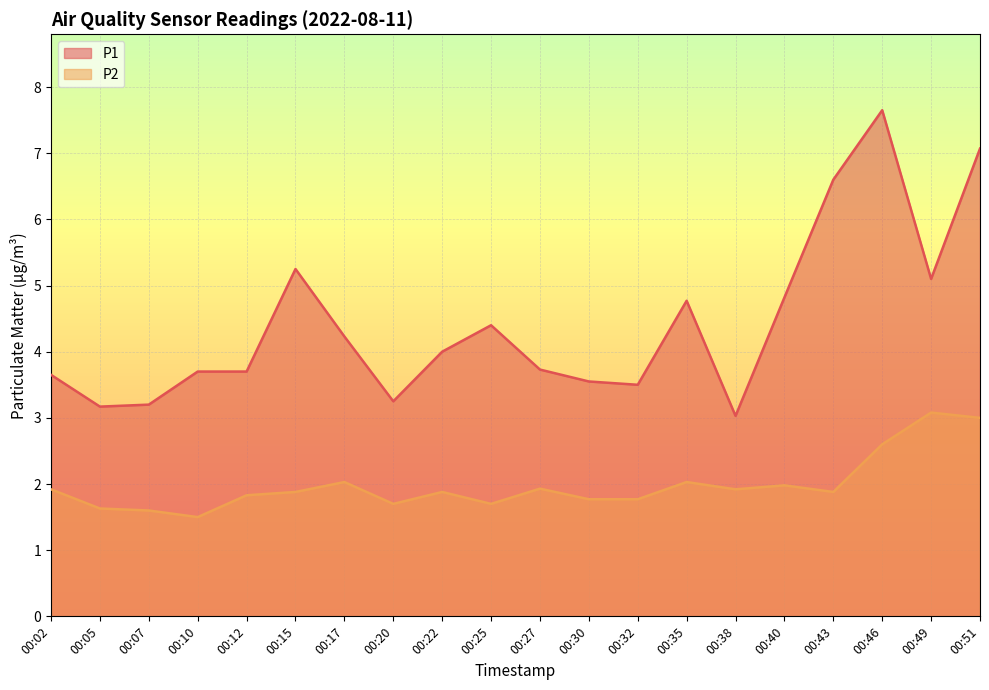

At which label does P1 reach its peak?

00:46